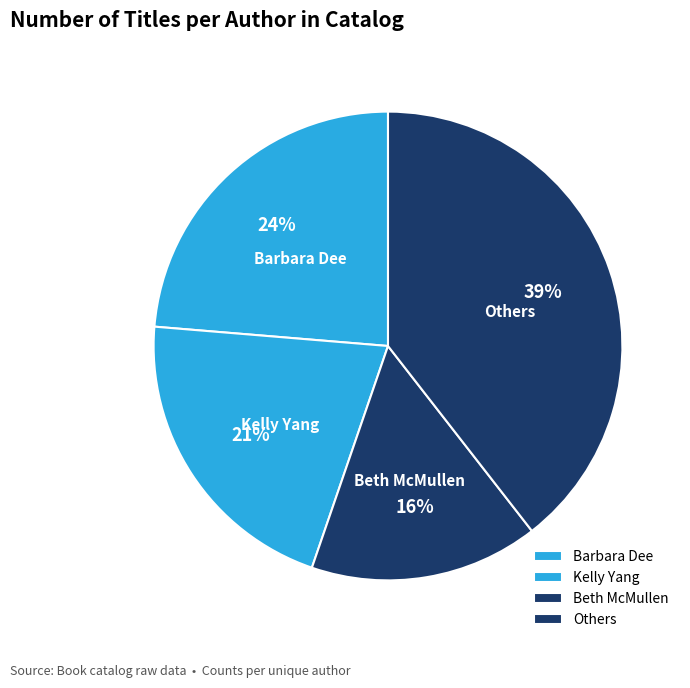

Which category has the biggest portion of the pie?

Others